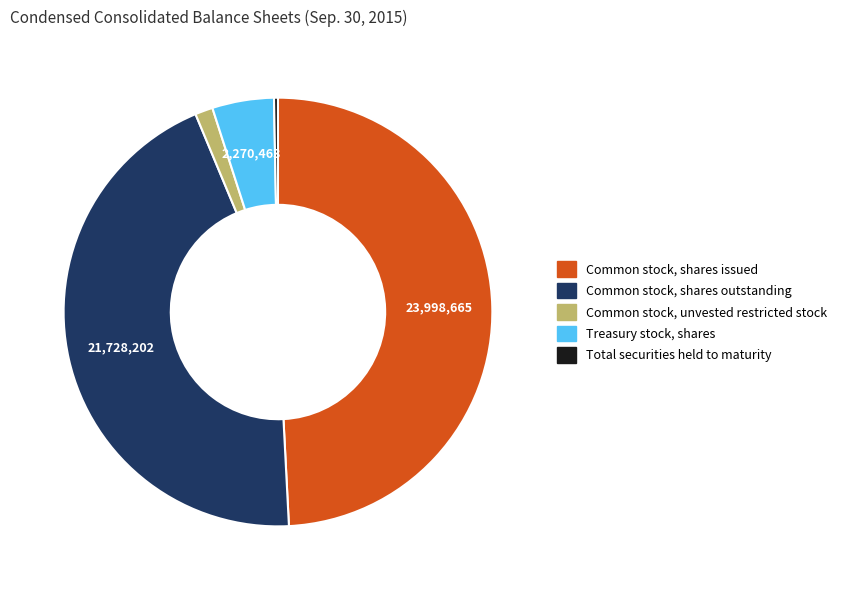

Count the number of slices in the pie.

5